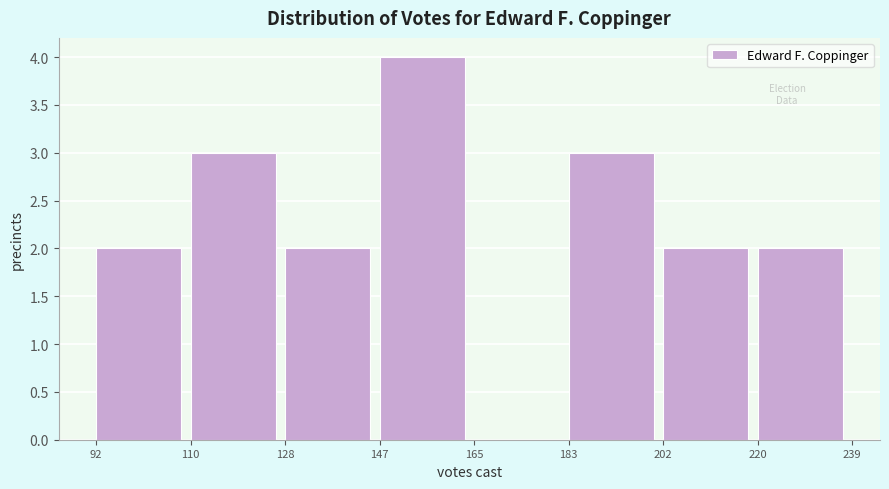

Which range on the x-axis has the tallest bar?

147 to 165